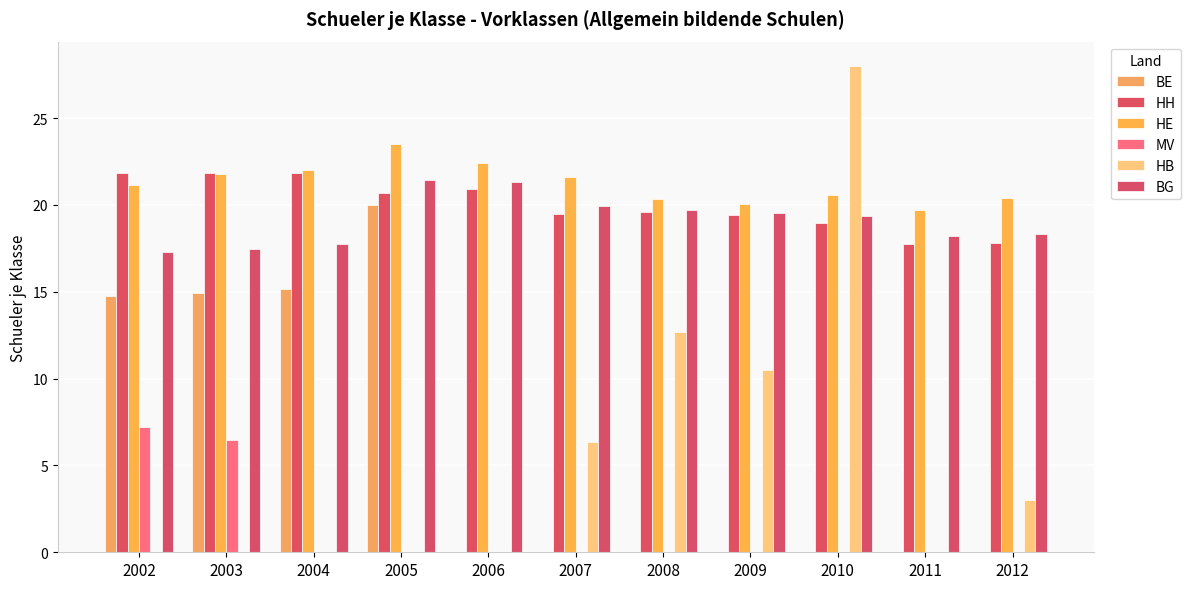

The BE series shows 0.0 at 2010. True or false?

True